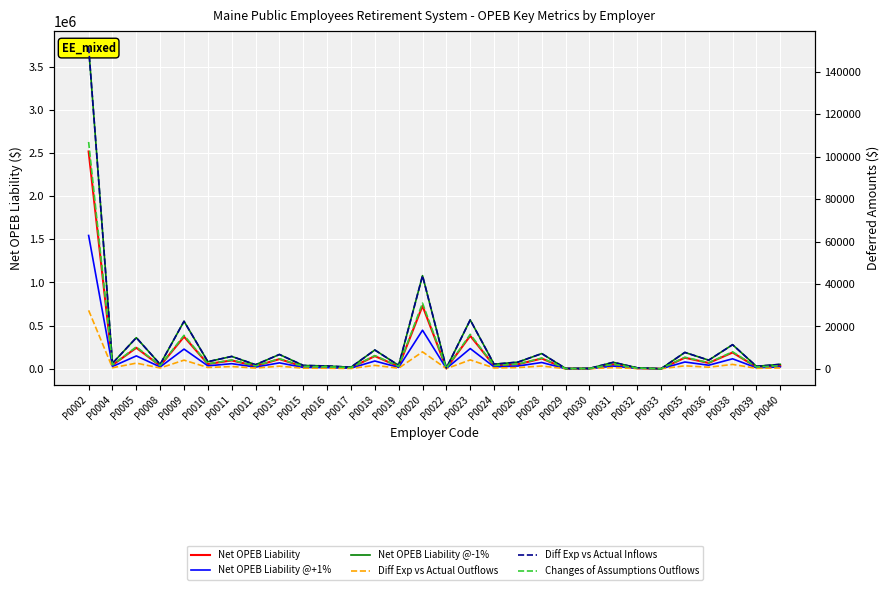

What is the difference between the highest and lowest values at P0008?

50950